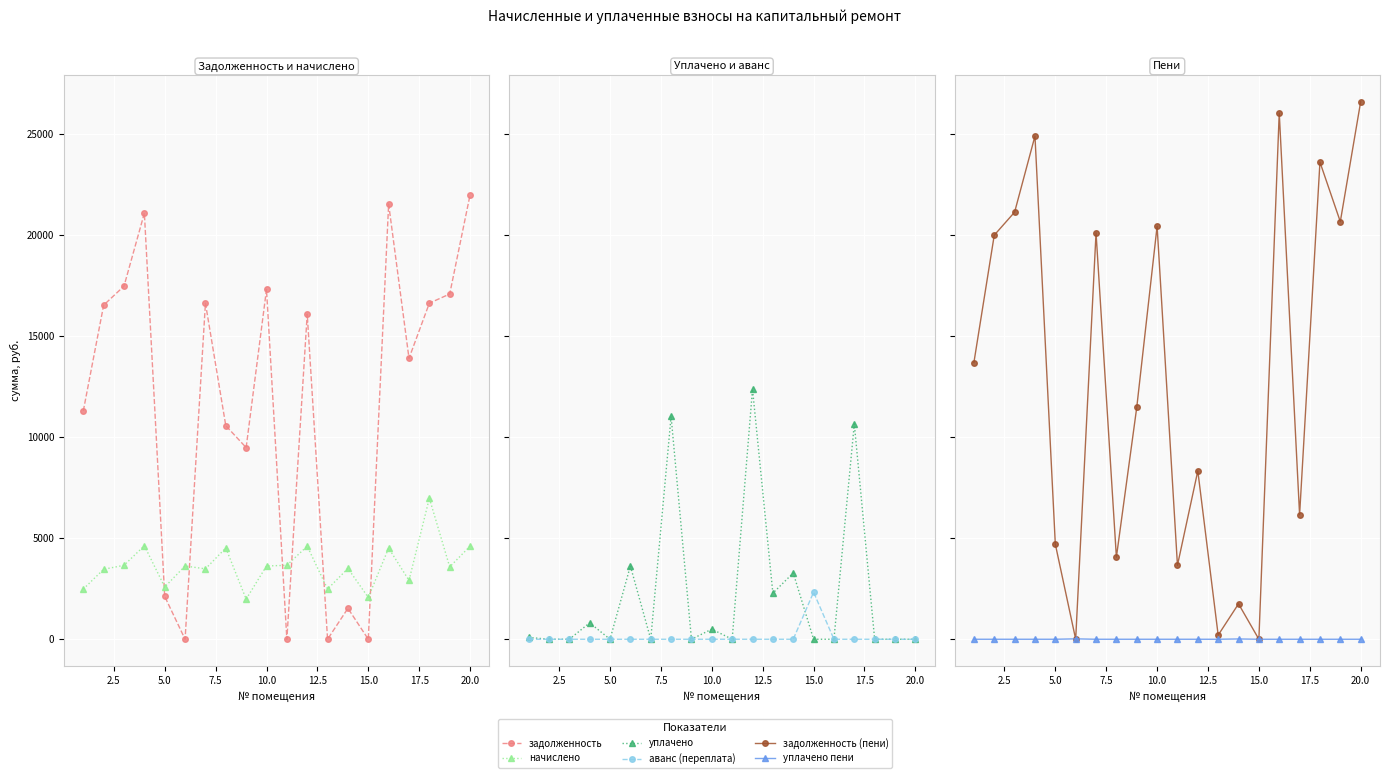

In задолженность, how many points are lower than both neighbors (excluding endpoints)?

6